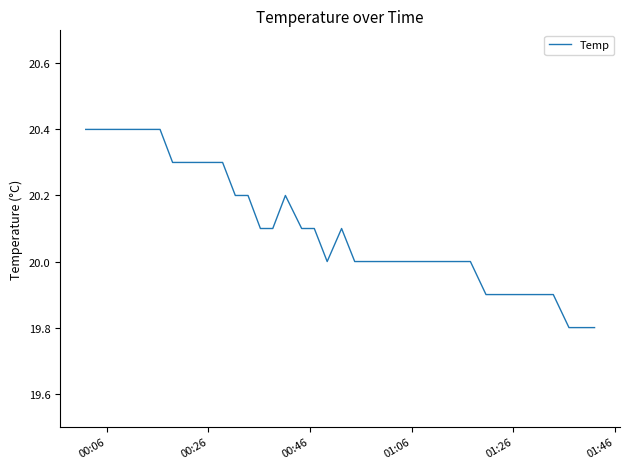

What is the minimum value shown in the chart?

19.8